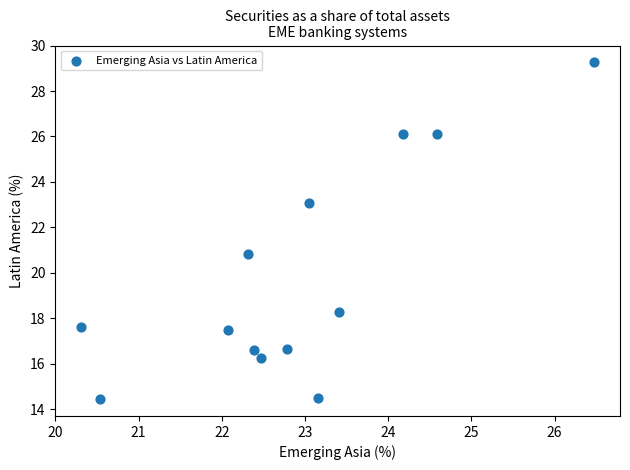

List the coordinates of all points as (Y, X) pairs, reading left to right.

(17.6, 20.3)  (14.4, 20.5)  (17.5, 22.1)  (20.8, 22.3)  (16.6, 22.4)  (16.2, 22.5)  (16.6, 22.8)  (23.1, 23.0)  (14.5, 23.2)  (18.3, 23.4)  (26.1, 24.2)  (26.1, 24.6)  (29.3, 26.5)